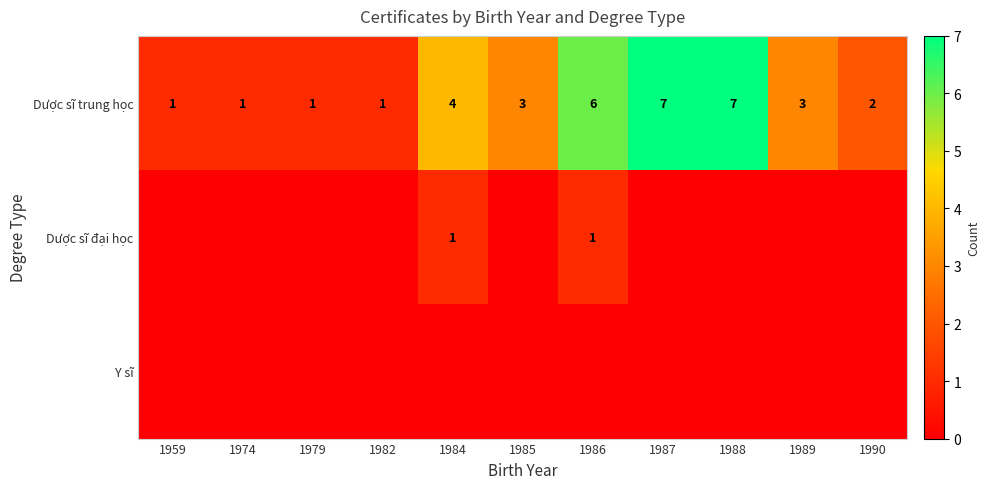

What is the difference between the Dược sĩ trung học values at 1986 and 1989?

3